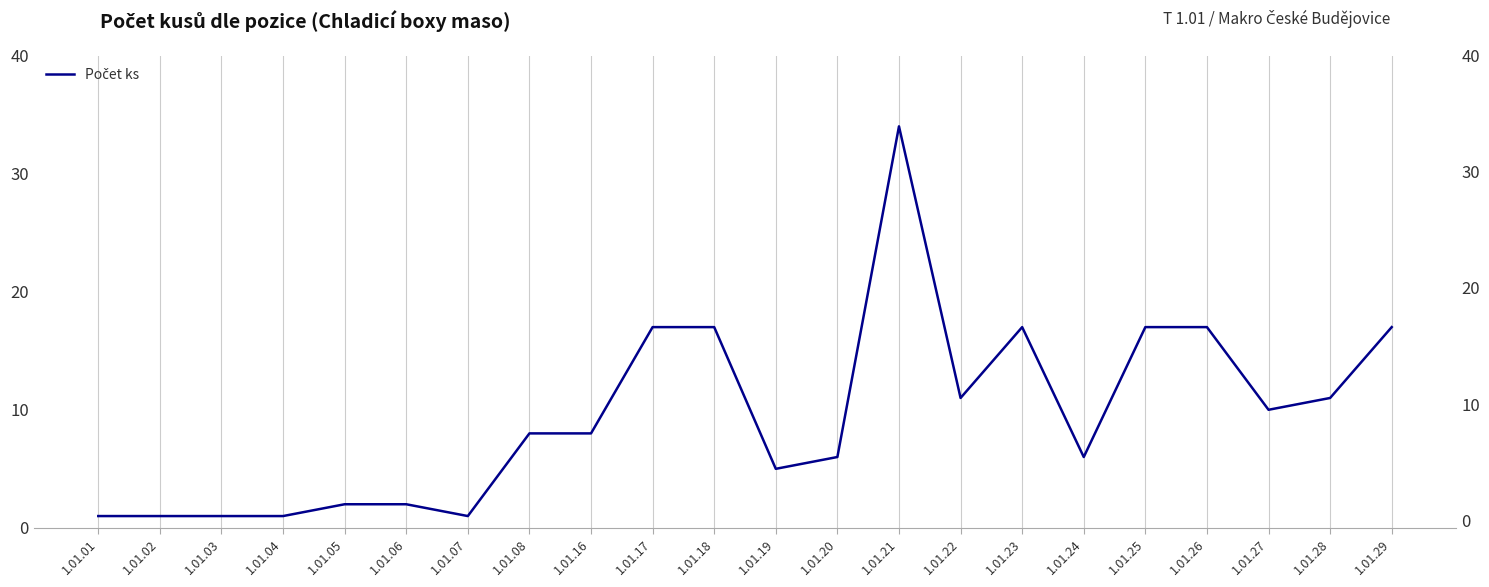

Between 1.01.19 and 1.01.01, which is larger?

1.01.19